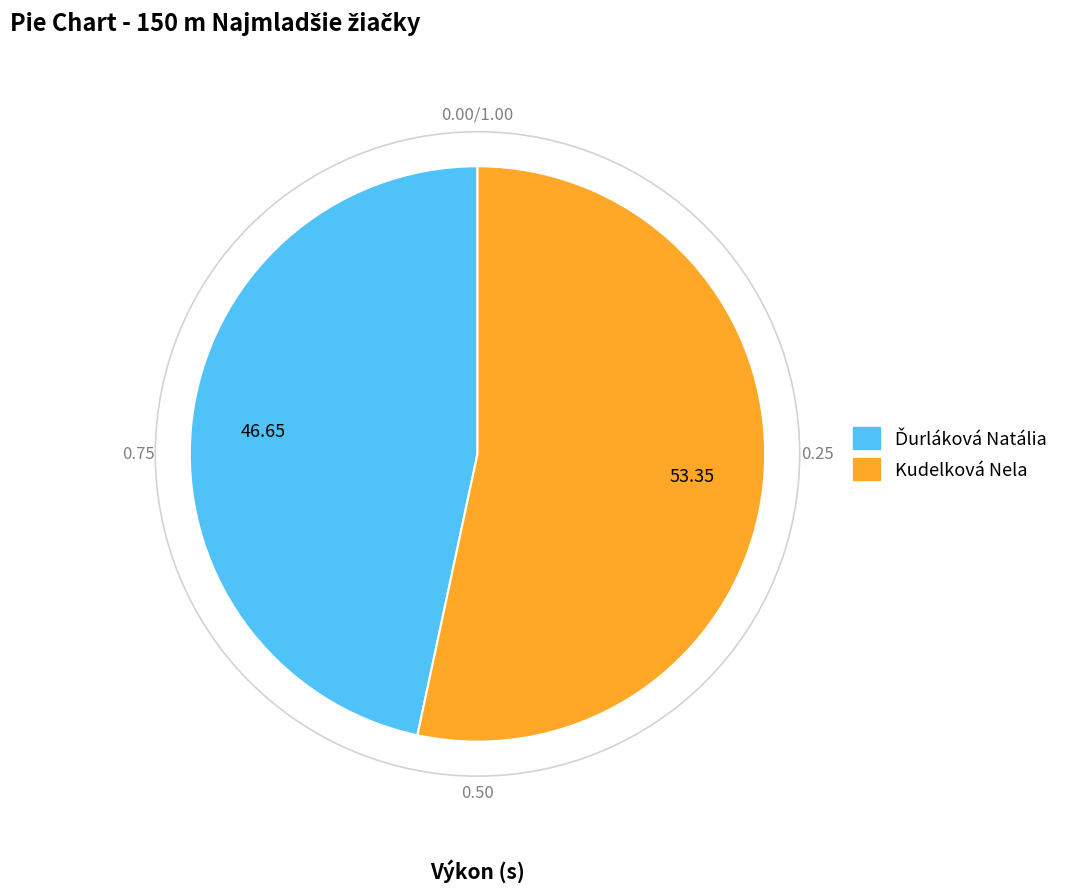

Does any single category account for the majority?

Yes